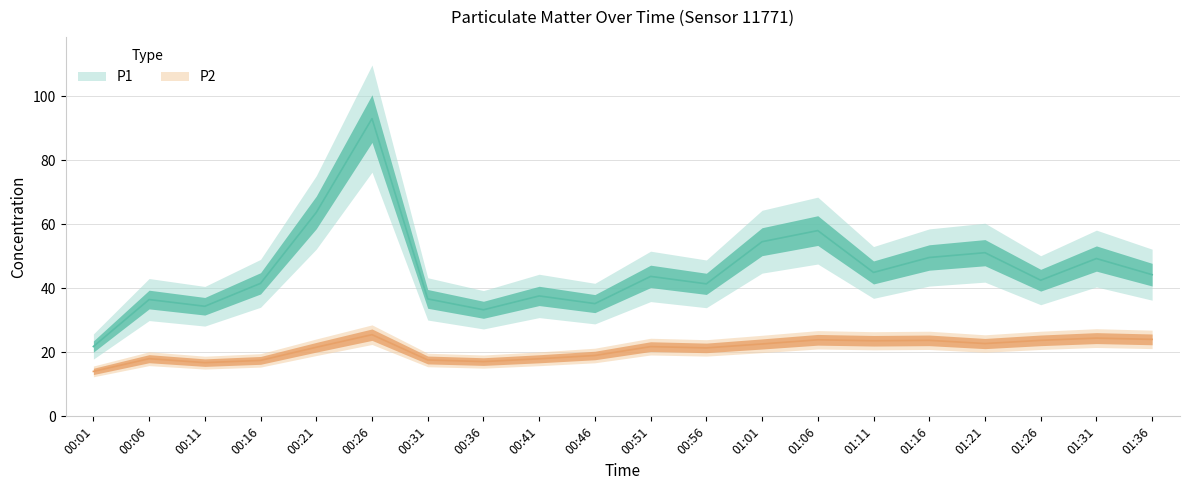

True or false: P2 and P1 intersect in this chart.

False